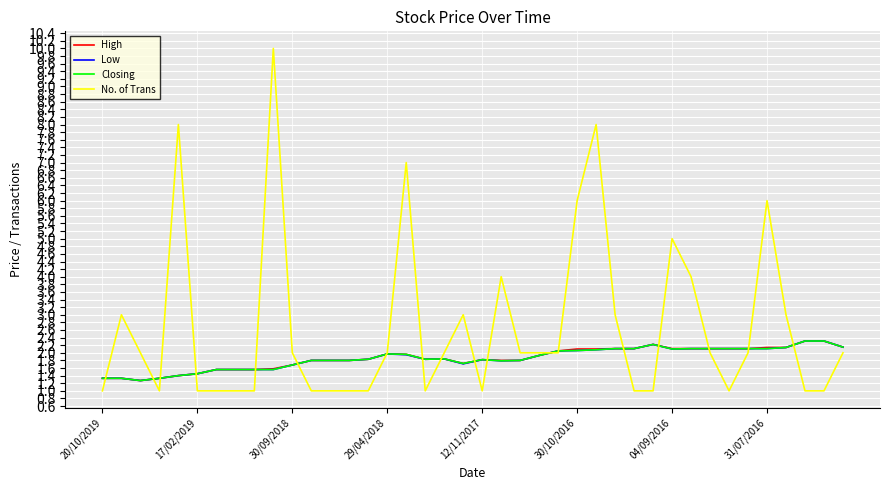

At how many categories does at least one series exceed 1?

40